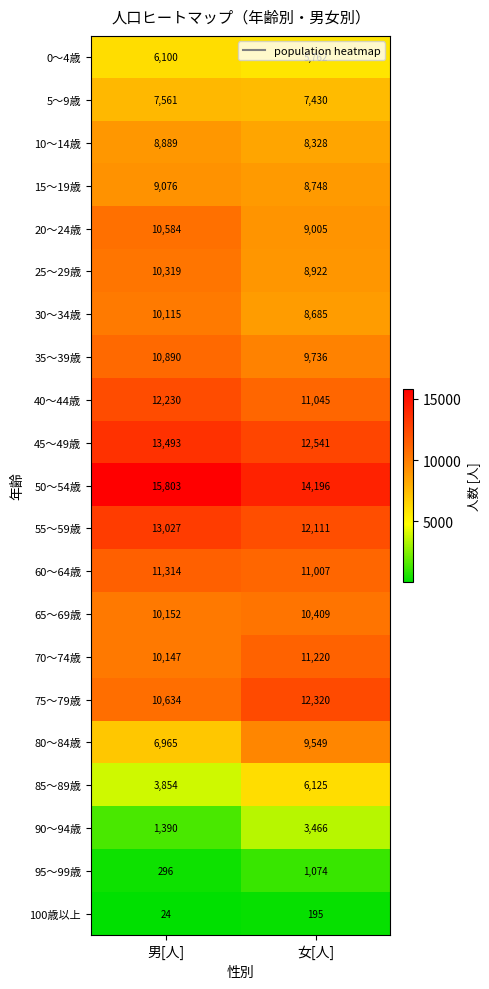

At how many categories does at least one series exceed 15102?

1